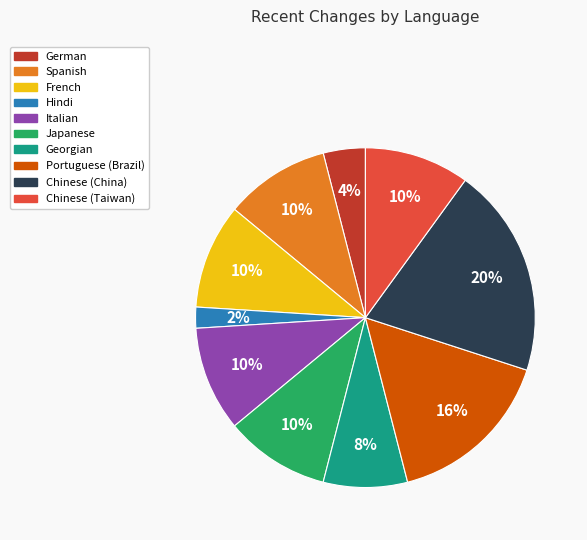

Does any single category account for the majority?

No